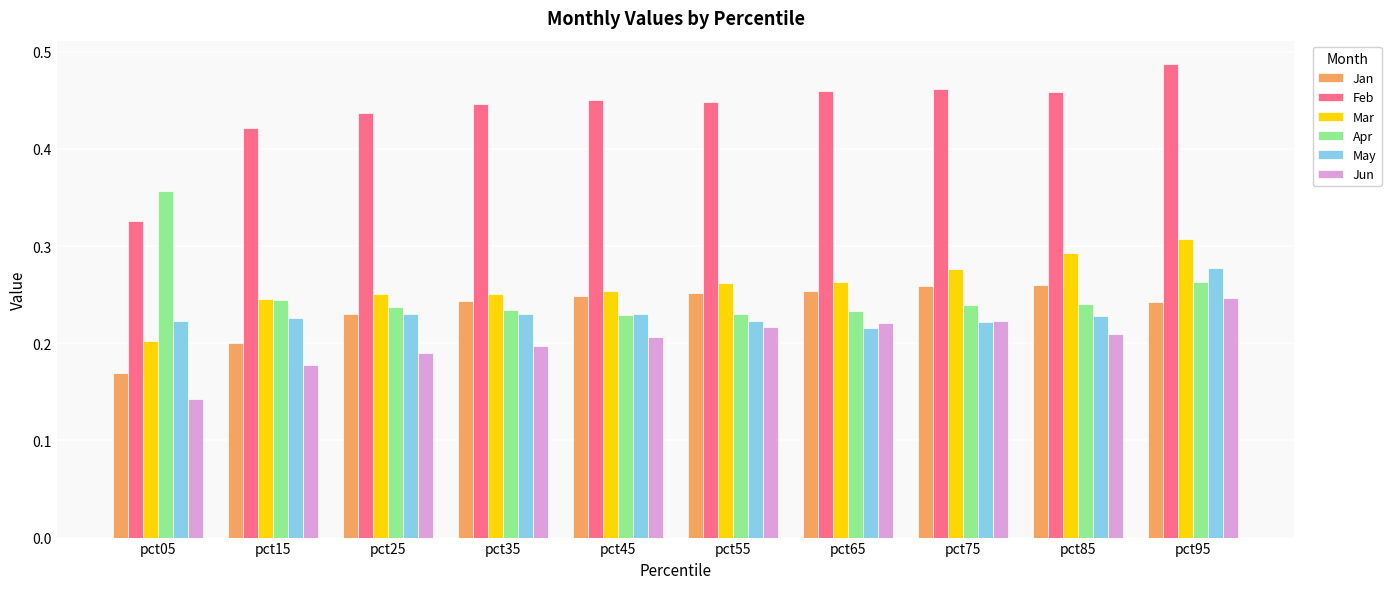

What are all the series names shown in the legend?

Jan, Feb, Mar, Apr, May, Jun